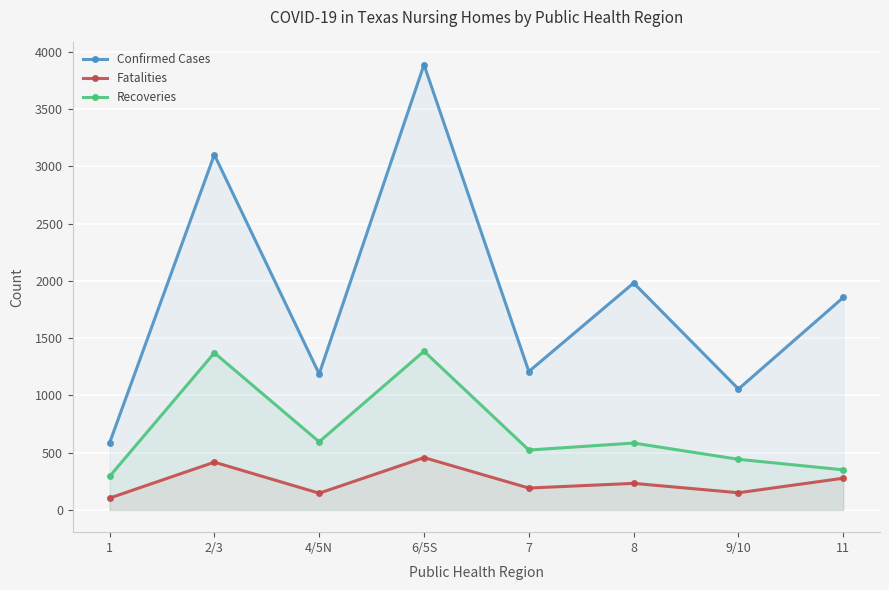

At 11, list the series in order from largest to smallest.

Confirmed Cases, Recoveries, Fatalities